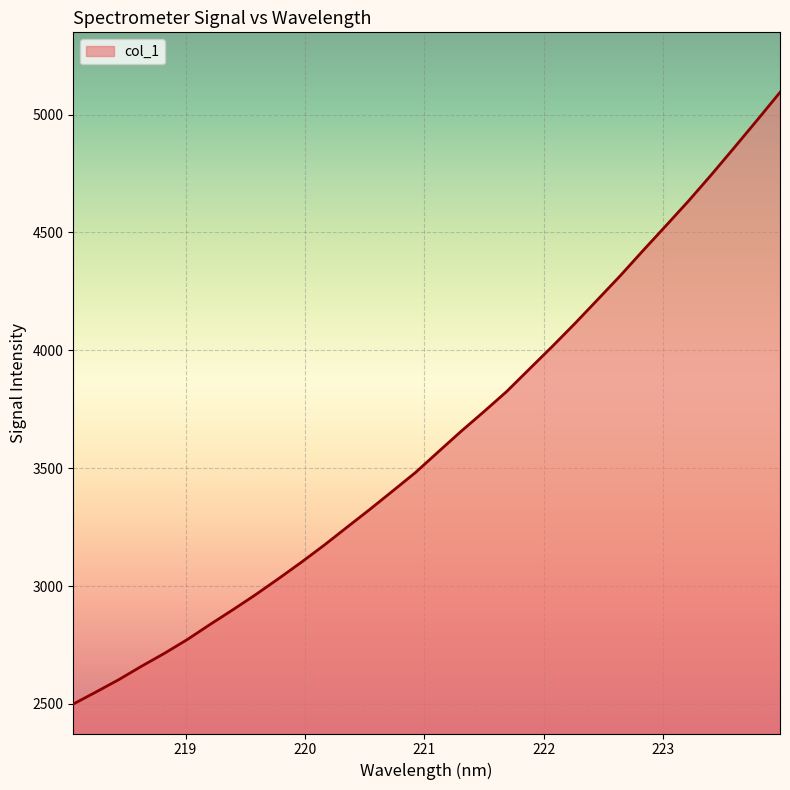

How many lines are shown in the chart?

1